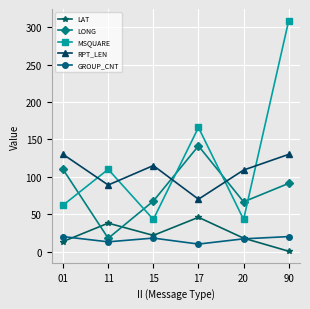

At which category does the chart reach its minimum across all series?

90